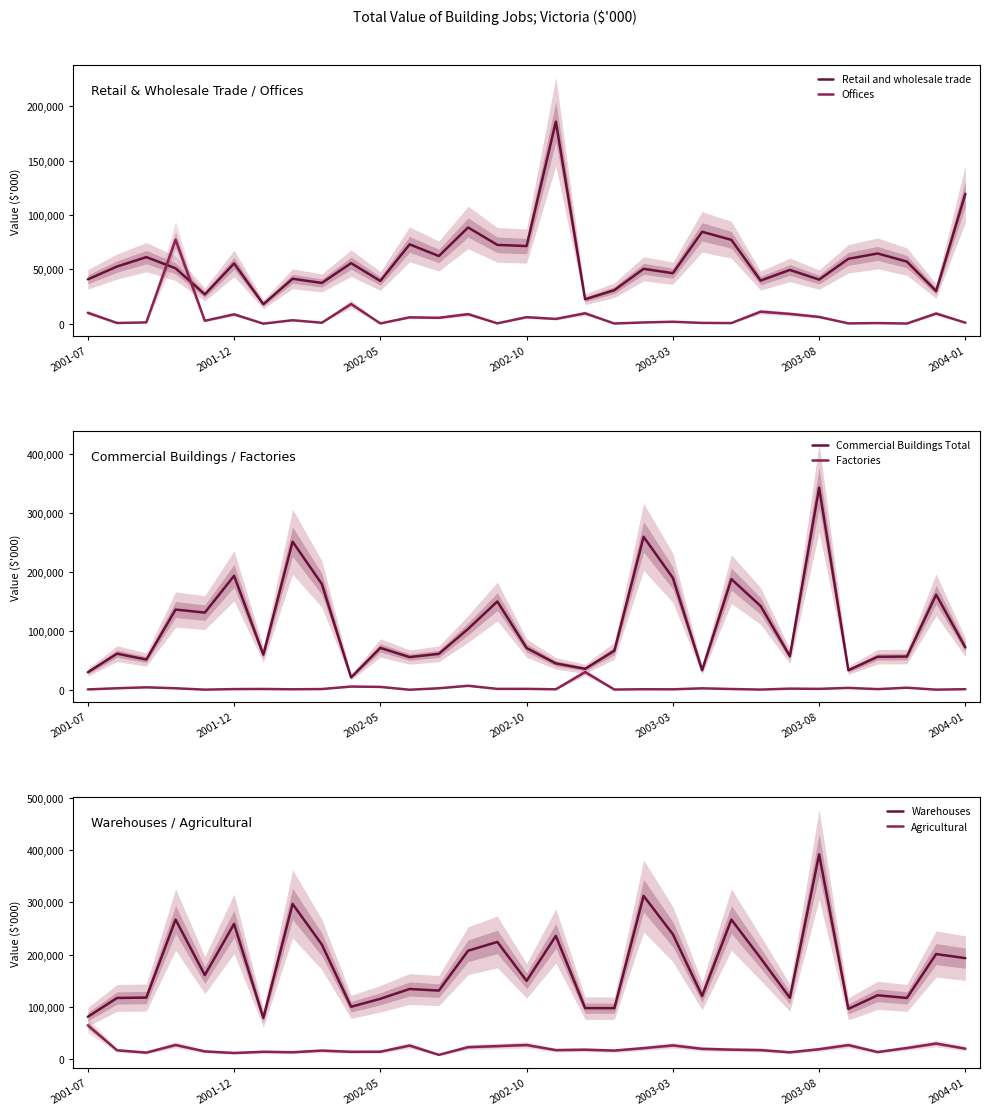

What is the maximum value for Retail and wholesale trade?

185822